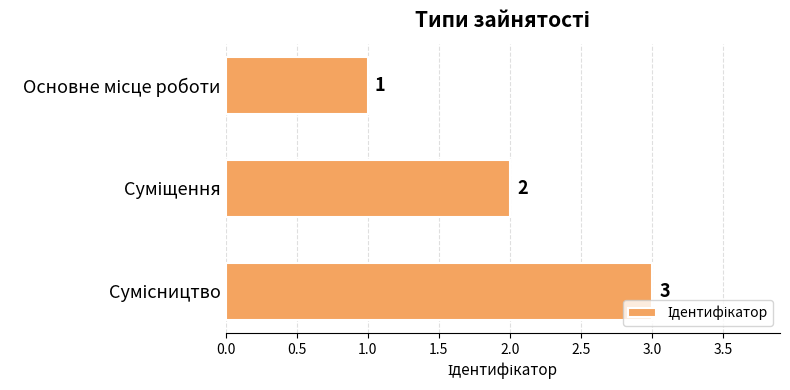

What is the sum of all values?

6